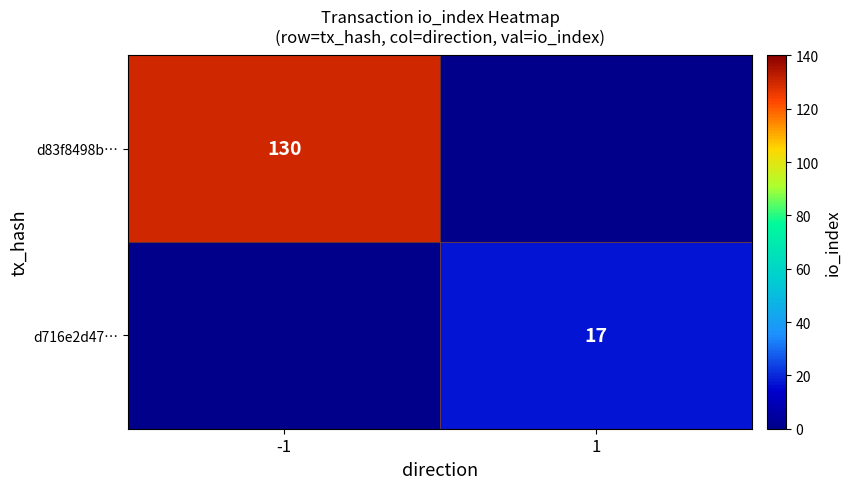

Is it true that d716e2d47… equals 17 at 1?

True